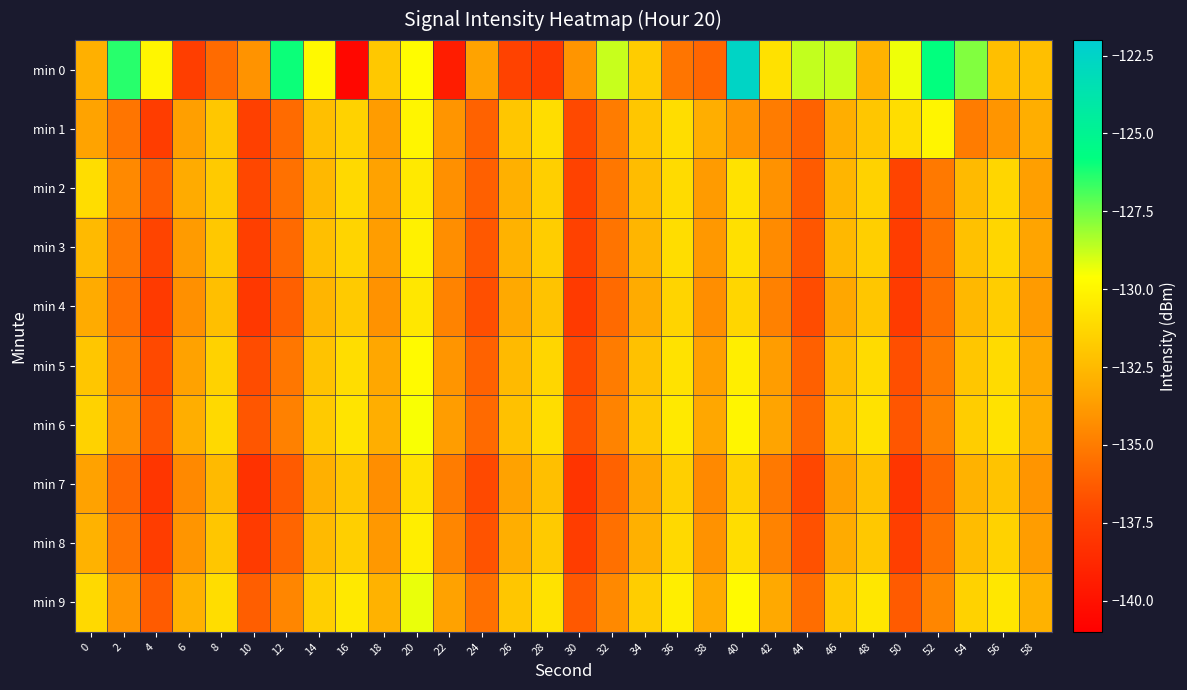

Which has a higher value, 34 or 32?

32